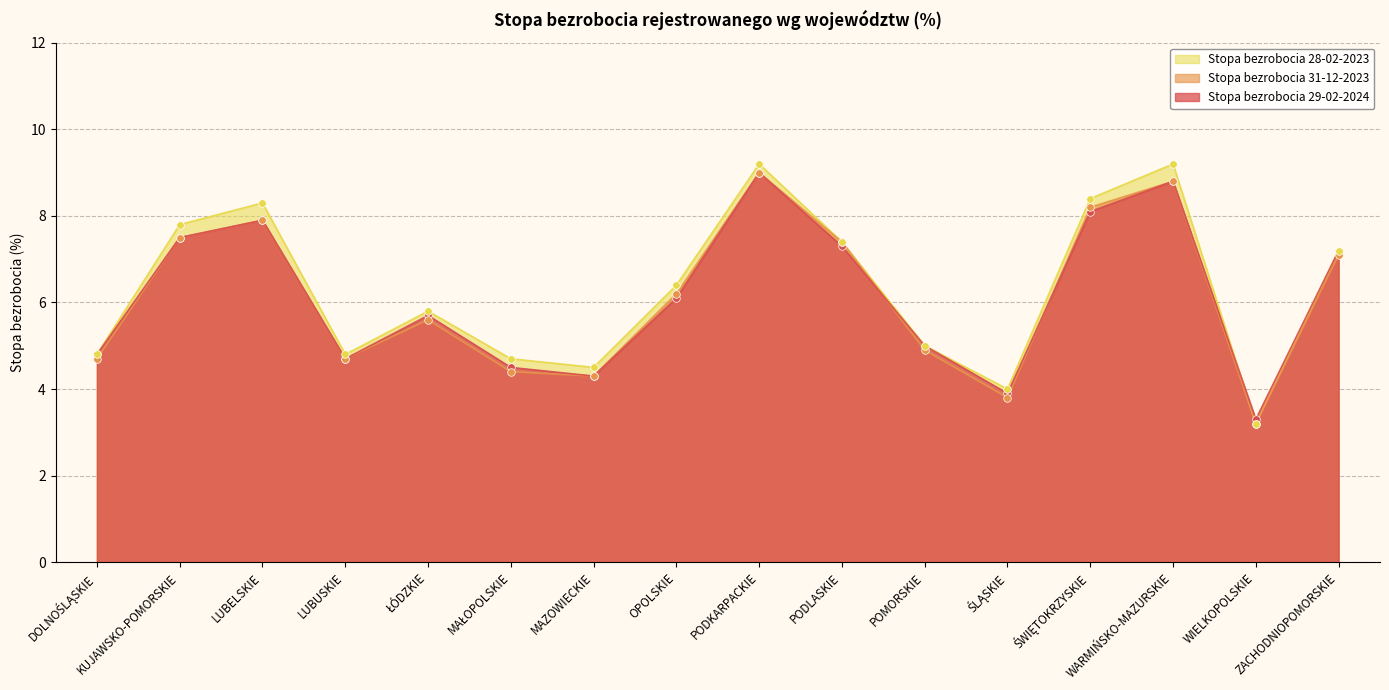

At how many categories does at least one series exceed 6?

8